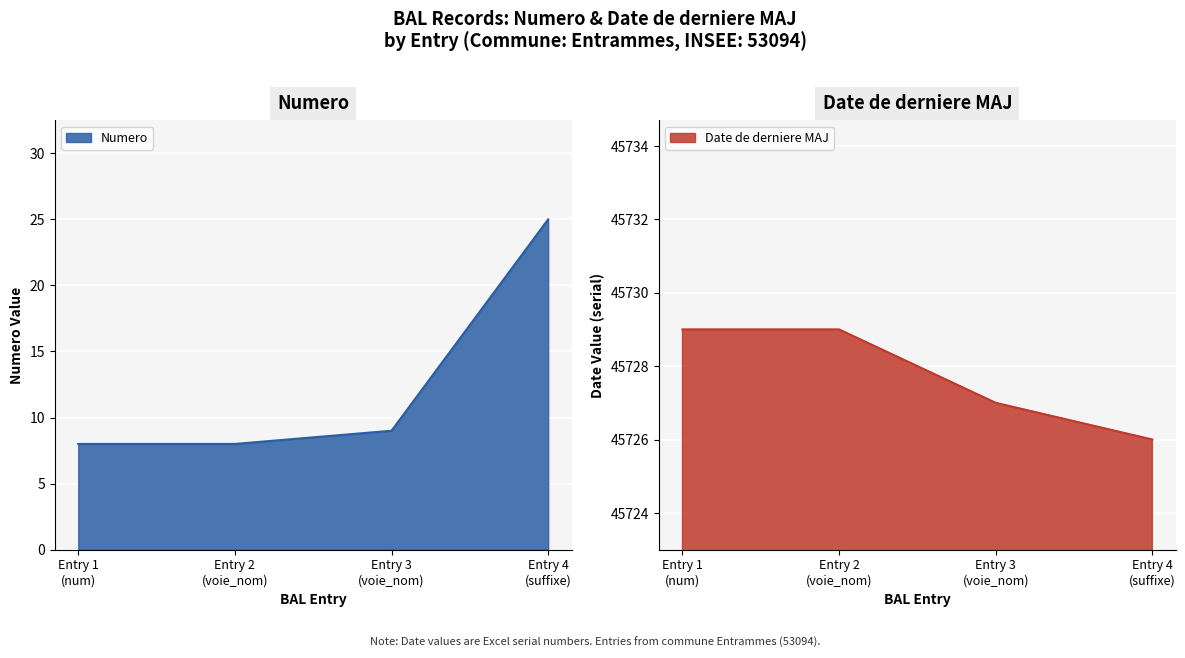

How many data points in Numero are above 9?

1